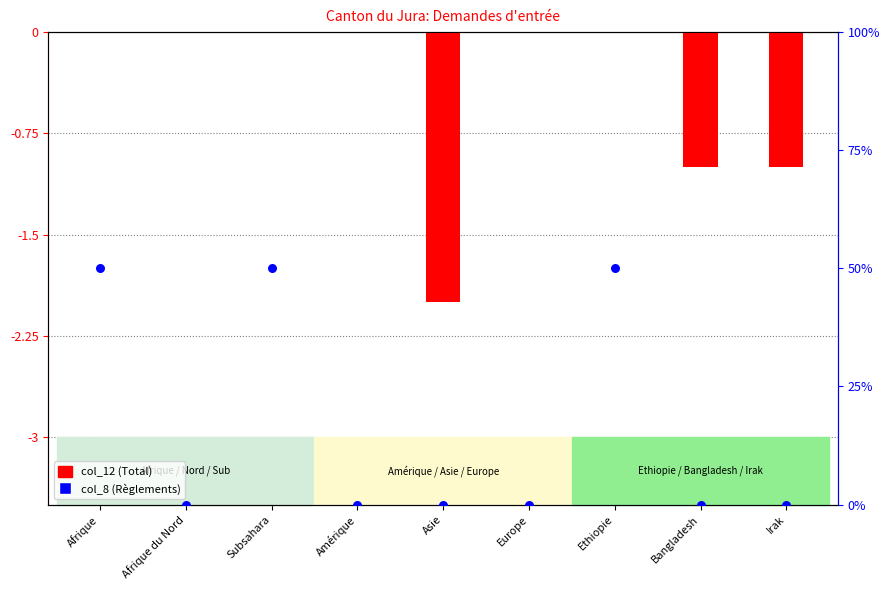

What are all the series names shown in the legend?

col_12 (Total), col_8 (Règlements)